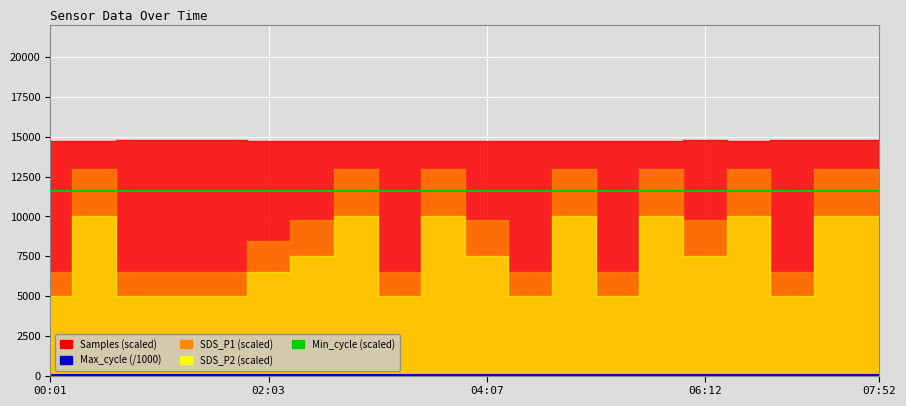

What is the average value of the Max_cycle series?

20.2